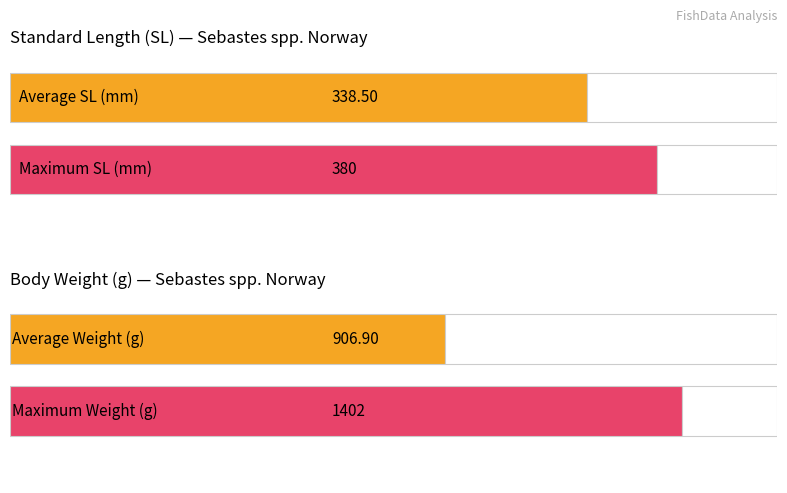

Is the value of Mean SL (mm) at SEB070 greater than the value of Mean Weight (g) at SEB068?

No